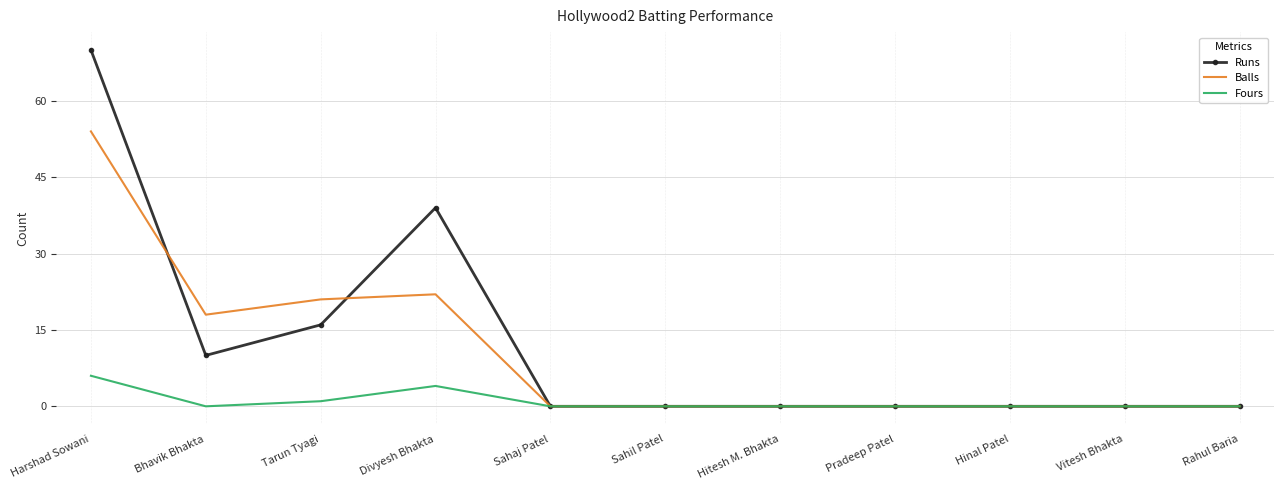

What position from the left is Vitesh Bhakta?

10